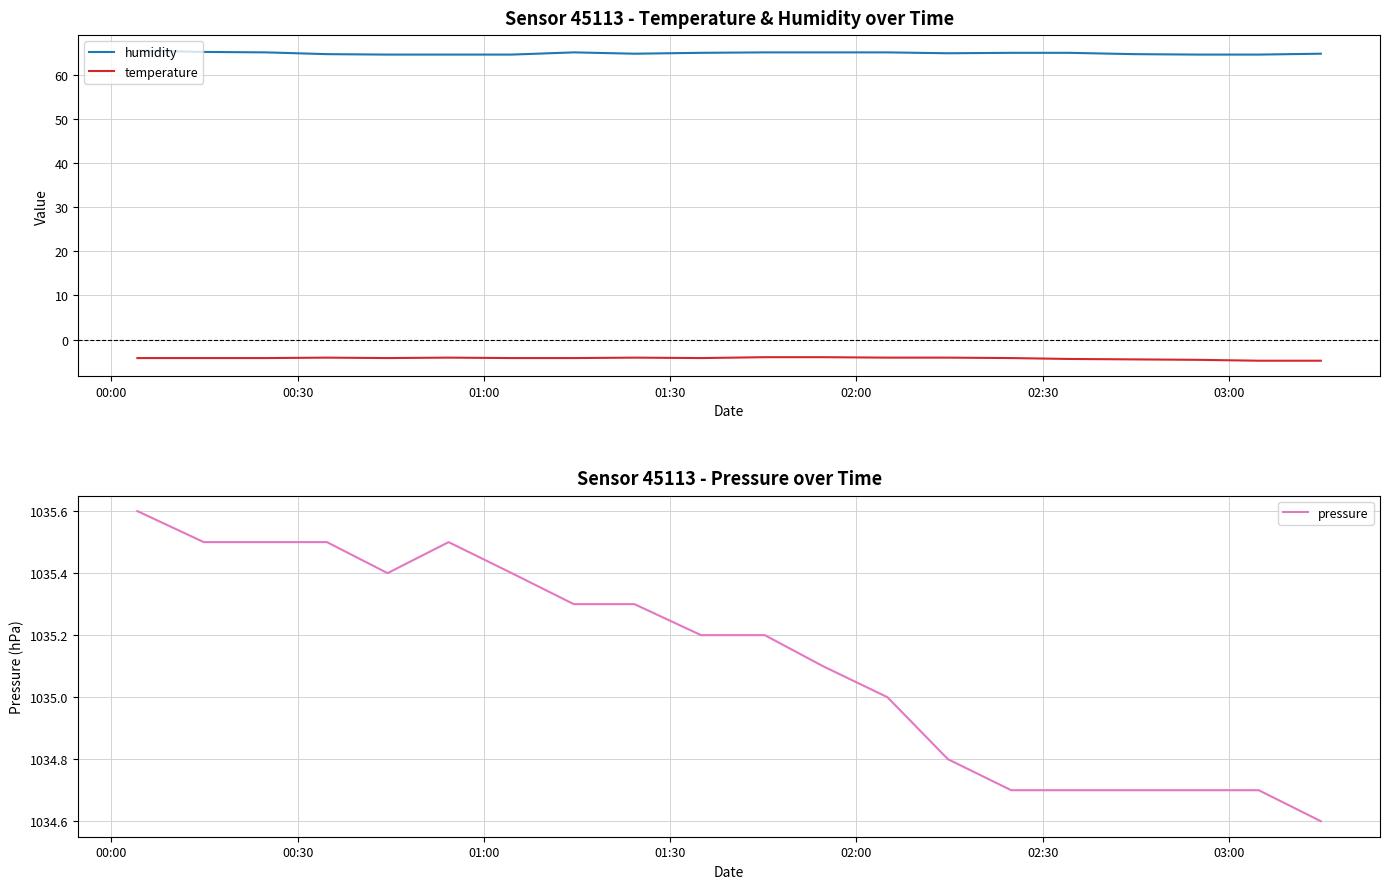

True or false: temperature and humidity intersect in this chart.

False